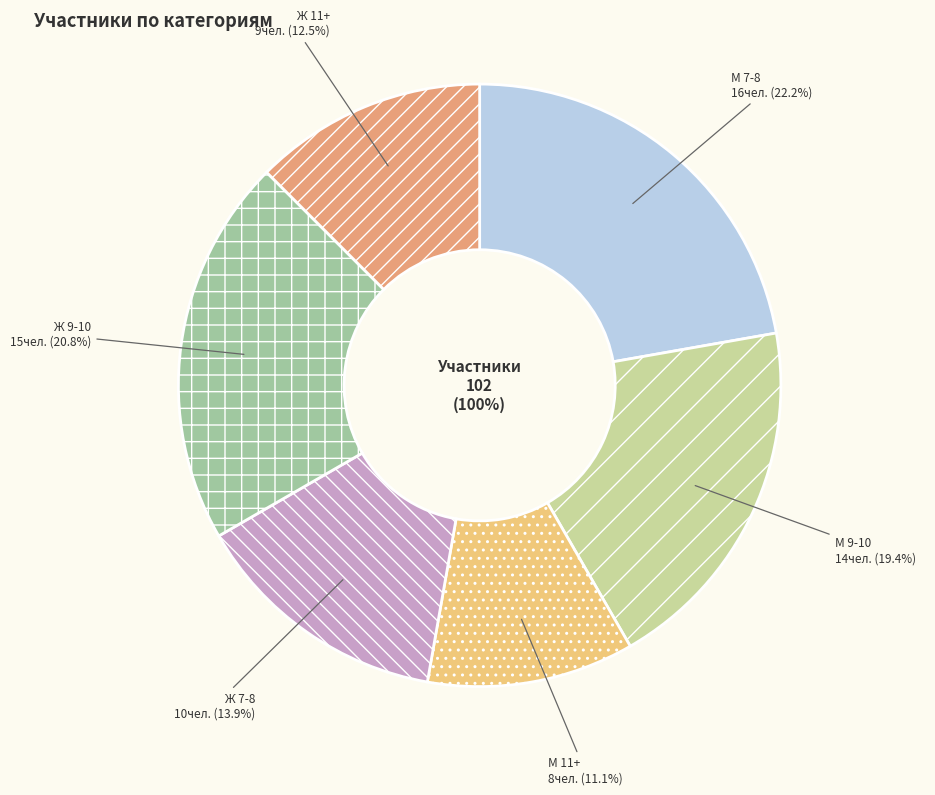

To the nearest percent, what portion does М 11+ represent?

11%